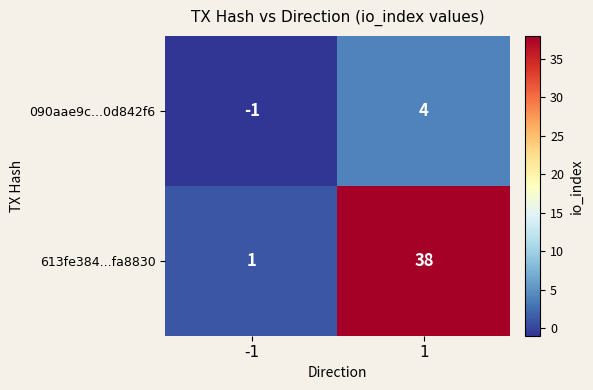

The 090aae9c...0d842f6 series shows 4 at 1. True or false?

True